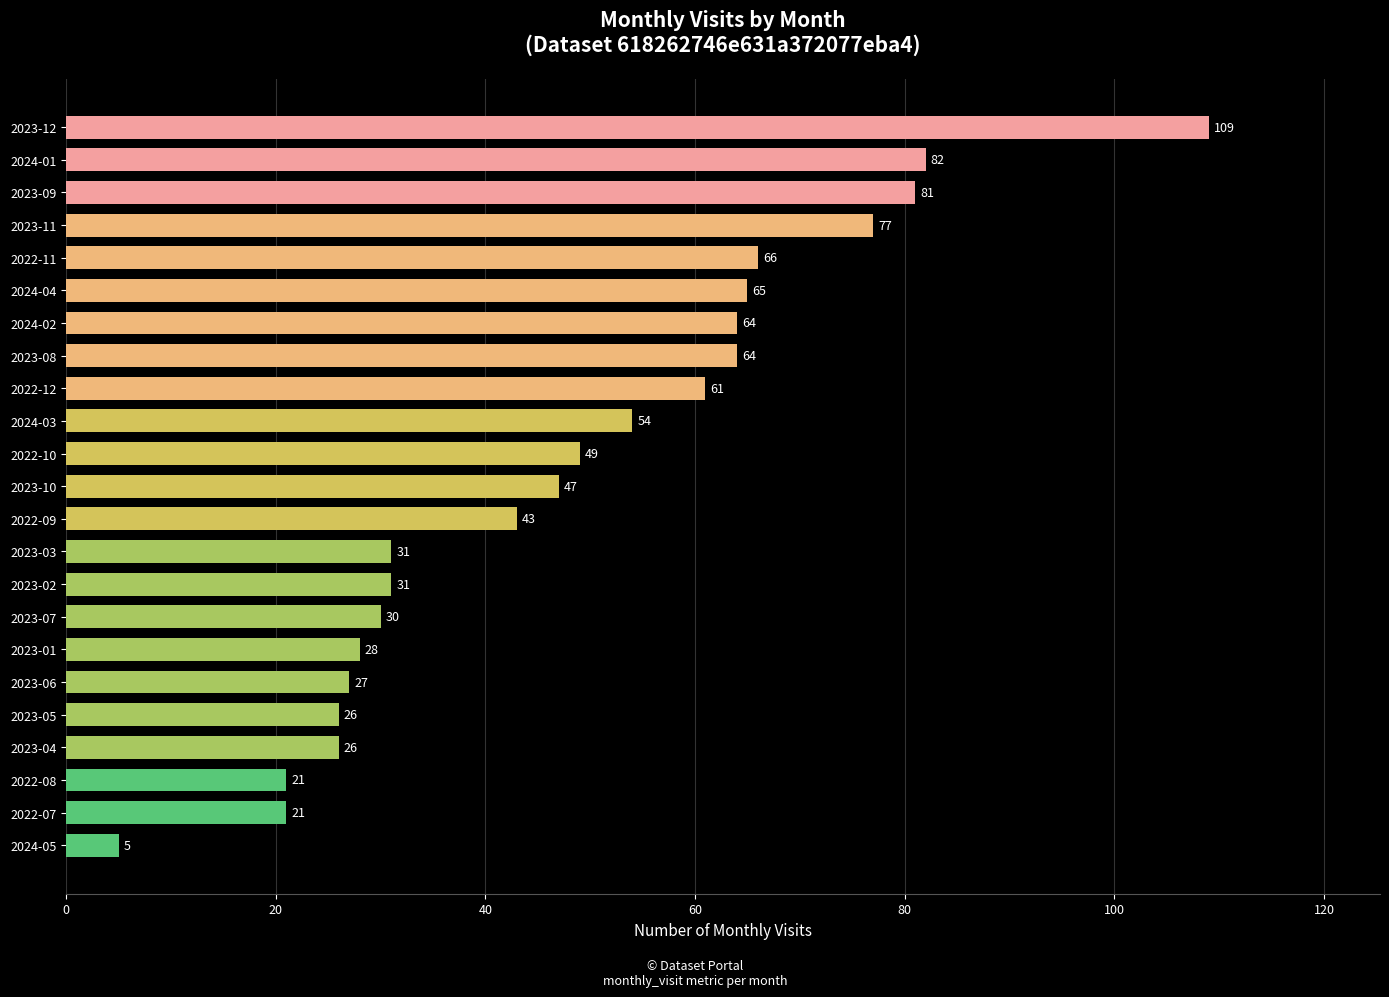

Reading bottom to top, transcribe all the data shown in this chart.

2024-05=5	2022-07=21	2022-08=21	2023-04=26	2023-05=26	2023-06=27	2023-01=28	2023-07=30	2023-02=31	2023-03=31	2022-09=43	2023-10=47	2022-10=49	2024-03=54	2022-12=61	2023-08=64	2024-02=64	2024-04=65	2022-11=66	2023-11=77	2023-09=81	2024-01=82	2023-12=109